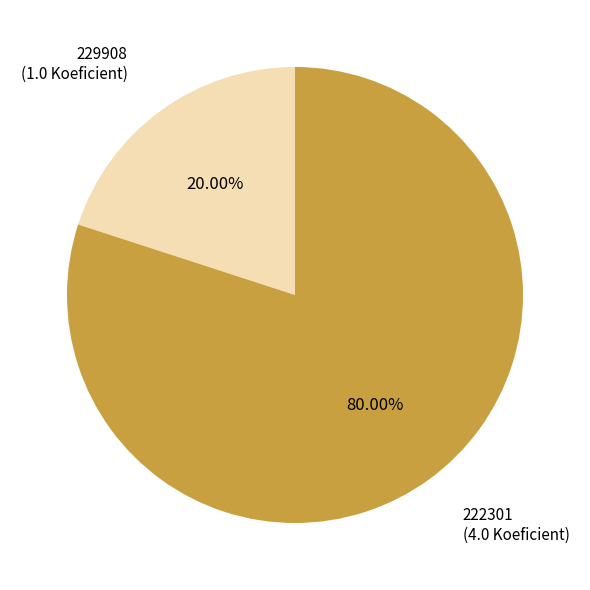

Is there a majority slice in this chart?

Yes